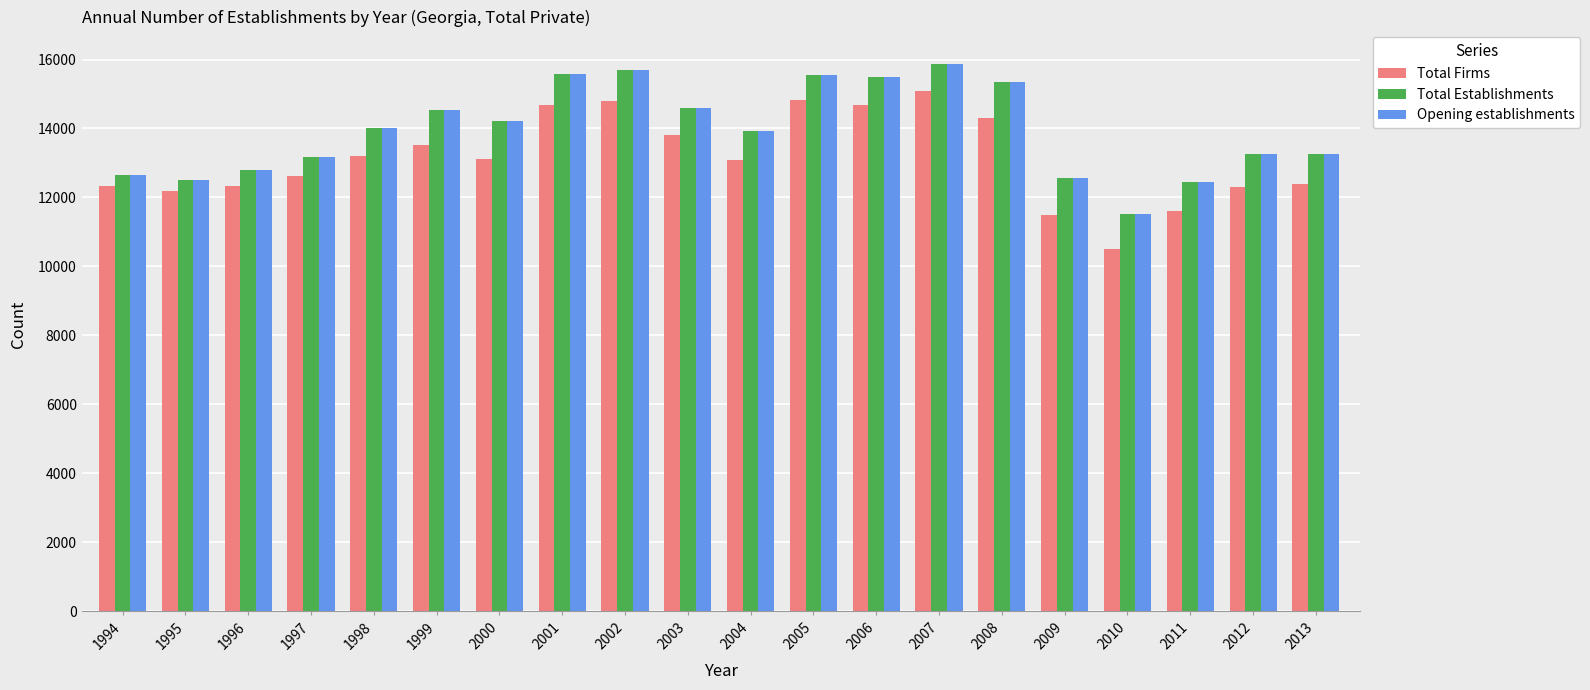

Which category has the highest value in the Opening establishments series?

2007